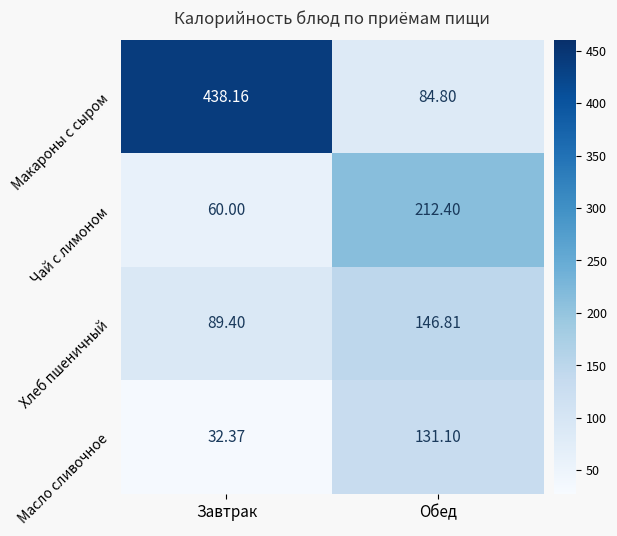

At how many categories does at least one series exceed 292?

1